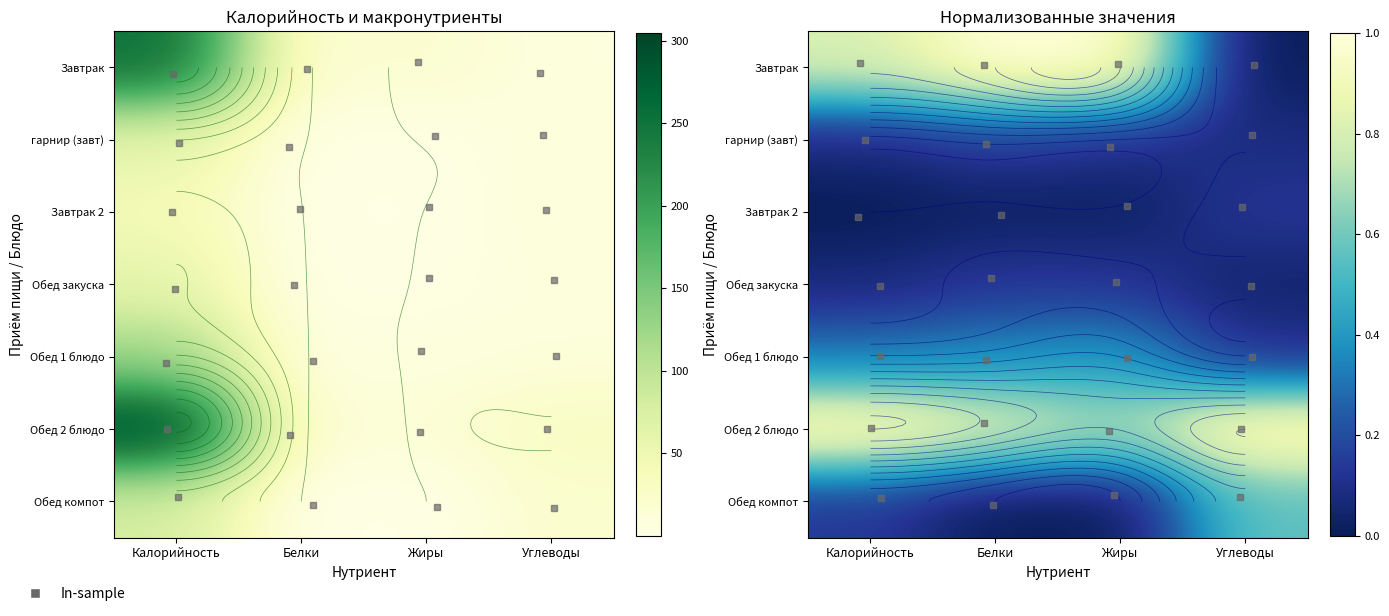

What is the difference between the Обед компот values at Калорийность and Белки?

0.1